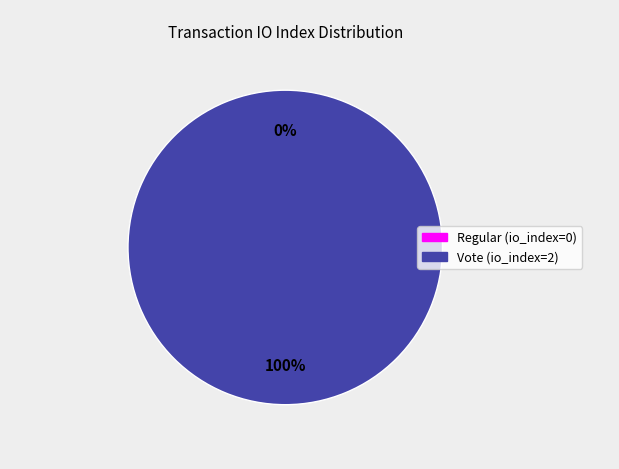

What percentage is the Vote (io_index=2) slice, to the nearest percent?

100%